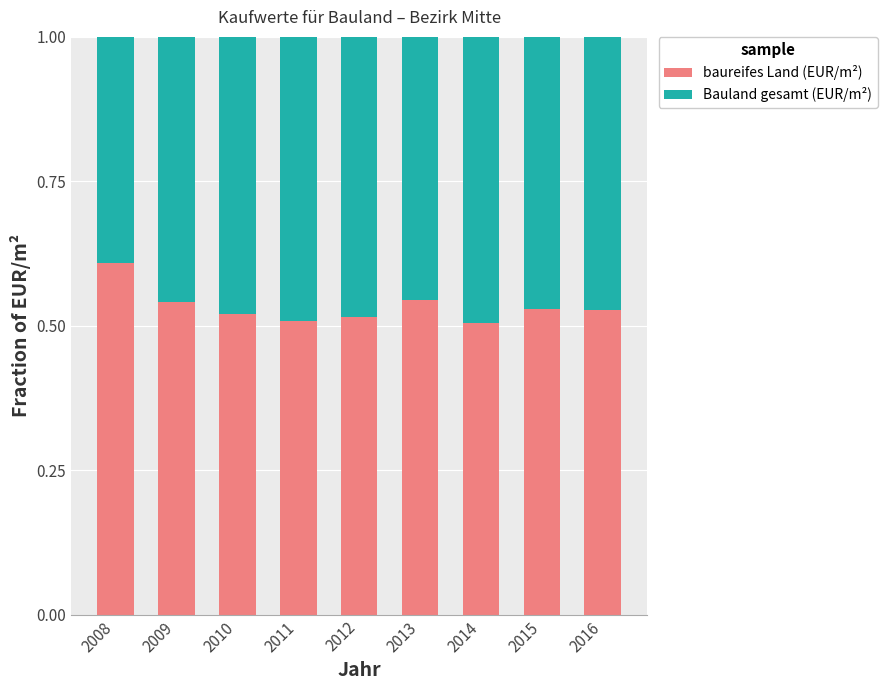

What is the sum of all baureifes Land (EUR/m²) values?

4.8